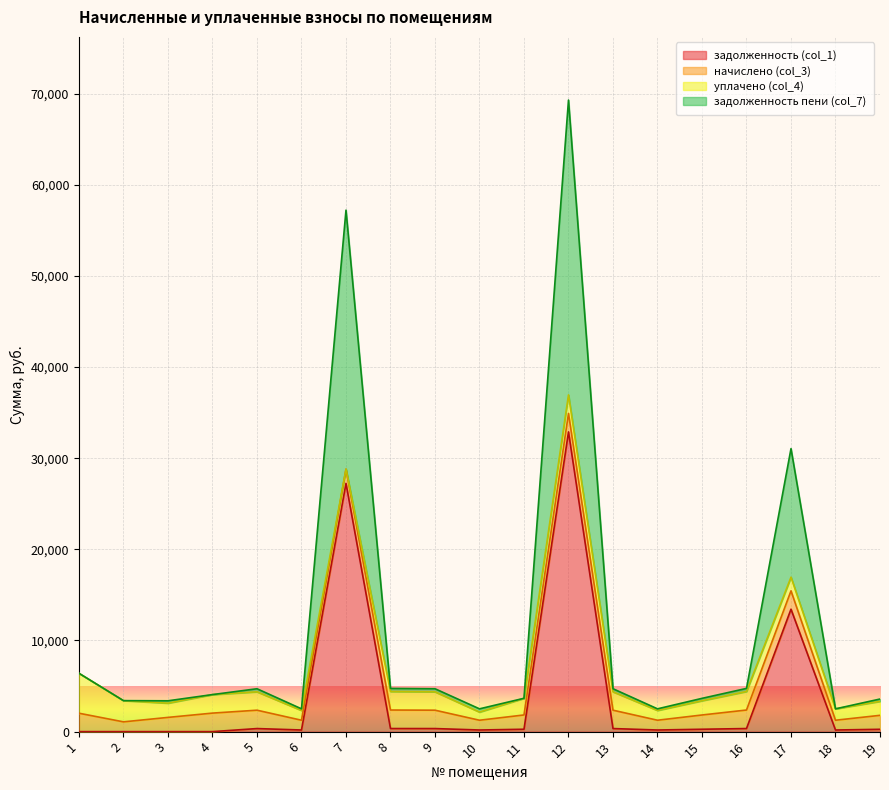

What is the total value across all series at 4?

4064.0